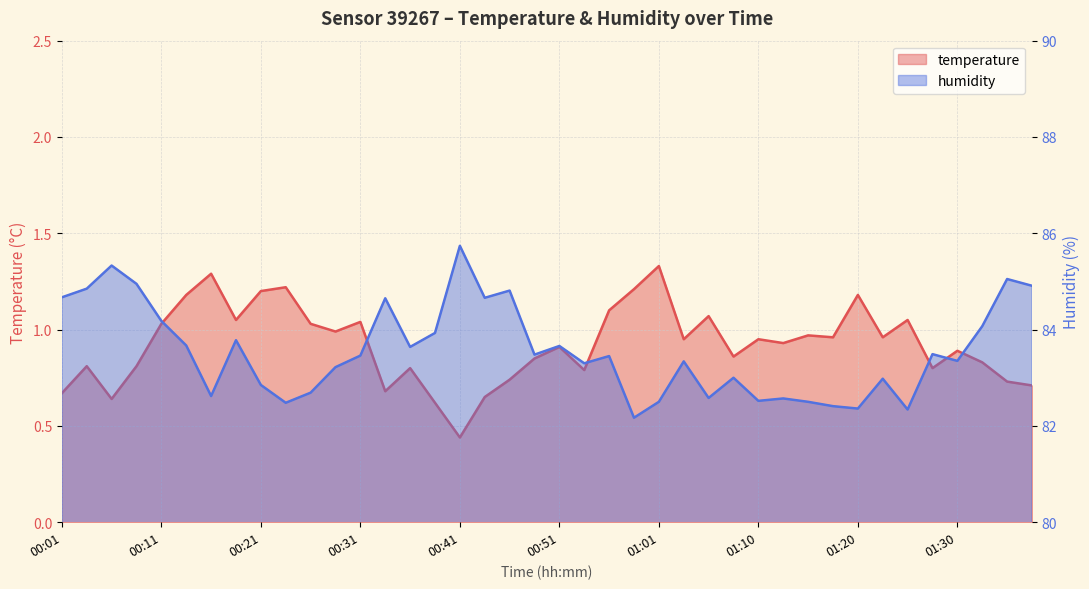

Reading left to right, list all the values displayed in this chart.

temperature: 00:01=0.7	00:03=0.8	00:06=0.6	00:08=0.8	00:11=1.0	00:13=1.2	00:16=1.3	00:18=1.1	00:21=1.2	00:23=1.2	00:26=1.0	00:29=1.0	00:31=1.0	00:34=0.7	00:36=0.8	00:39=0.6	00:41=0.4	00:43=0.7	00:46=0.7	00:48=0.8	00:51=0.9	00:53=0.8	00:56=1.1	00:58=1.2	01:01=1.3	01:03=0.9	01:06=1.1	01:08=0.9	01:10=0.9	01:13=0.9	01:15=1.0	01:18=1.0	01:20=1.2	01:23=1.0	01:25=1.1	01:28=0.8	01:30=0.9	01:32=0.8	01:35=0.7	01:37=0.7
humidity: 00:01=84.7	00:03=84.8	00:06=85.3	00:08=85.0	00:11=84.2	00:13=83.7	00:16=82.6	00:18=83.8	00:21=82.8	00:23=82.5	00:26=82.7	00:29=83.2	00:31=83.5	00:34=84.7	00:36=83.6	00:39=83.9	00:41=85.7	00:43=84.7	00:46=84.8	00:48=83.5	00:51=83.7	00:53=83.3	00:56=83.5	00:58=82.2	01:01=82.5	01:03=83.3	01:06=82.6	01:08=83.0	01:10=82.5	01:13=82.6	01:15=82.5	01:18=82.4	01:20=82.4	01:23=83.0	01:25=82.3	01:28=83.5	01:30=83.3	01:32=84.1	01:35=85.0	01:37=84.9